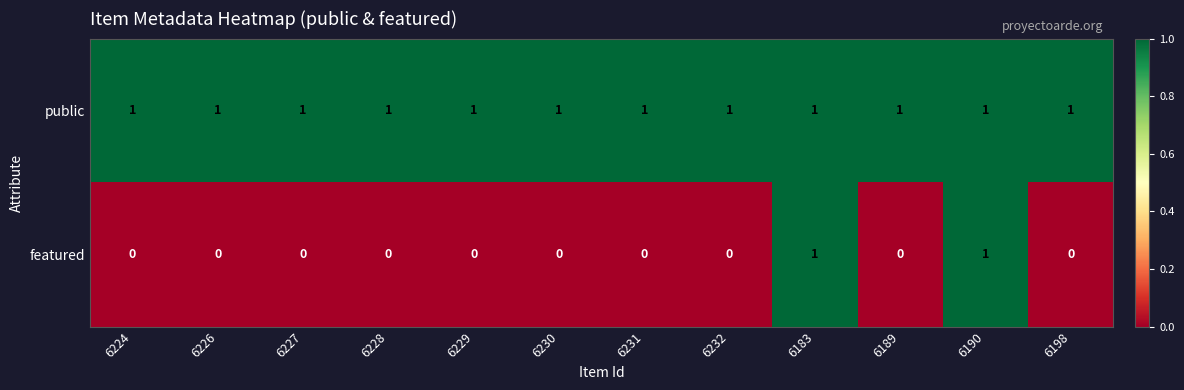

The public series shows 0 at 6229. True or false?

False